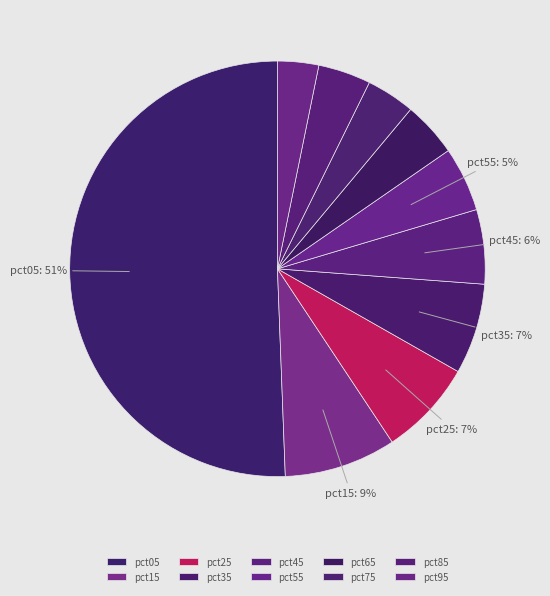

To the nearest percent, what portion does pct15 represent?

9%